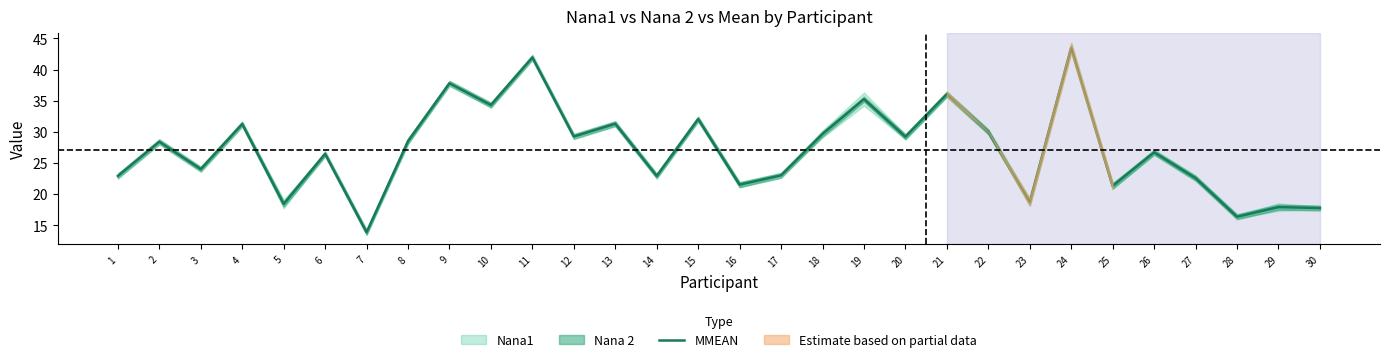

What is the change in value from 13 to 18?

-1.7